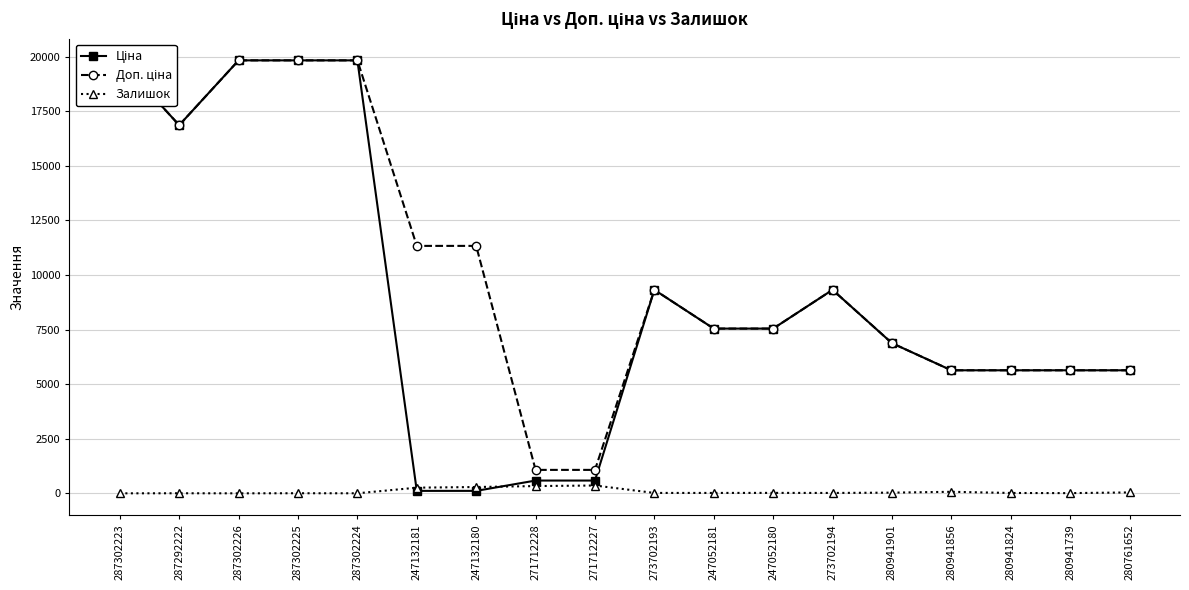

What is the difference between the second highest and second lowest values in the Доп. ціна series?

18756.6